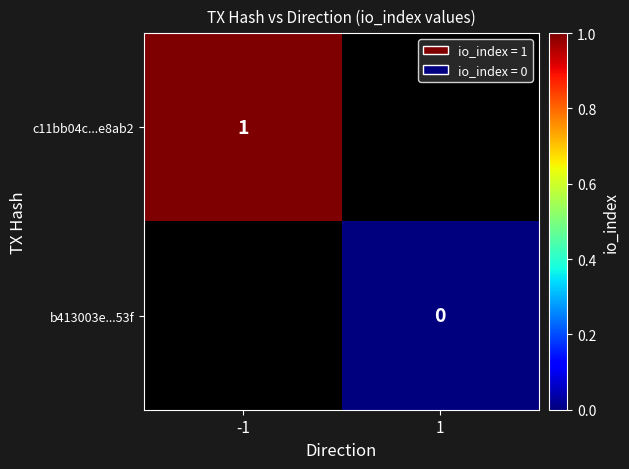

Is the value of c11bb04c...e8ab2 at -1 greater than the value of b413003e...53f at 1?

Yes